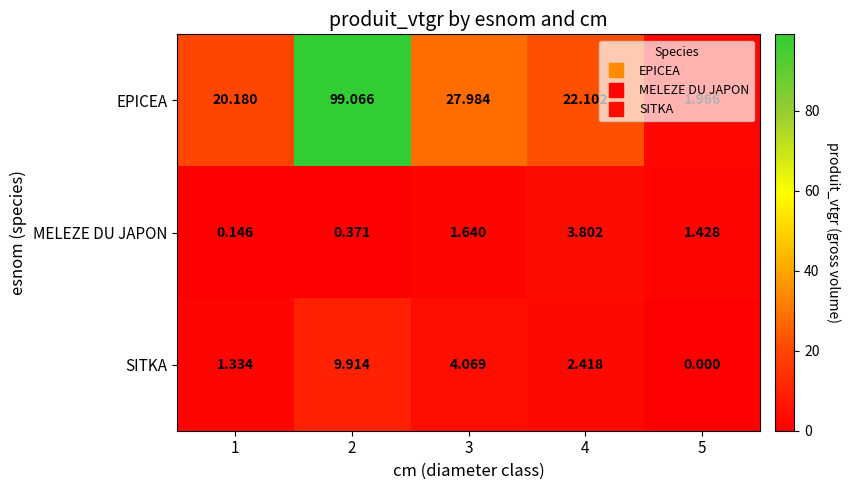

Which series has the largest total across all categories?

EPICEA